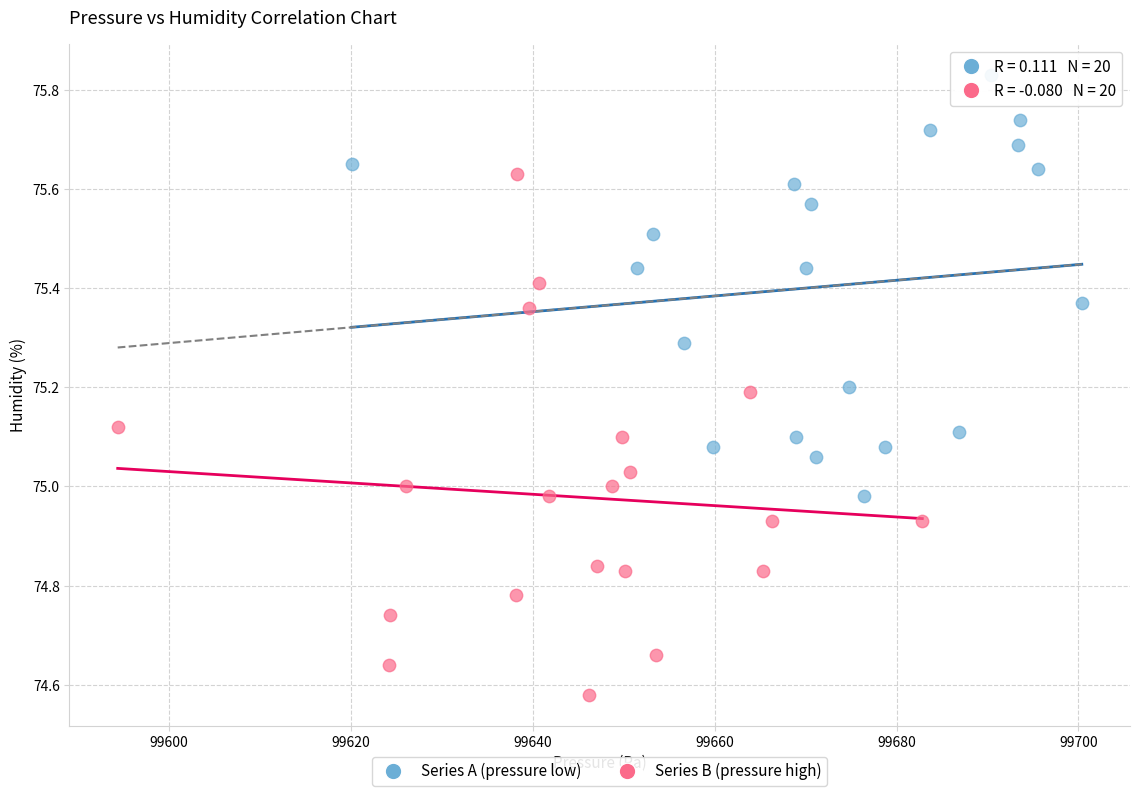

Which series reaches the minimum Y coordinate?

Series B (pressure high)